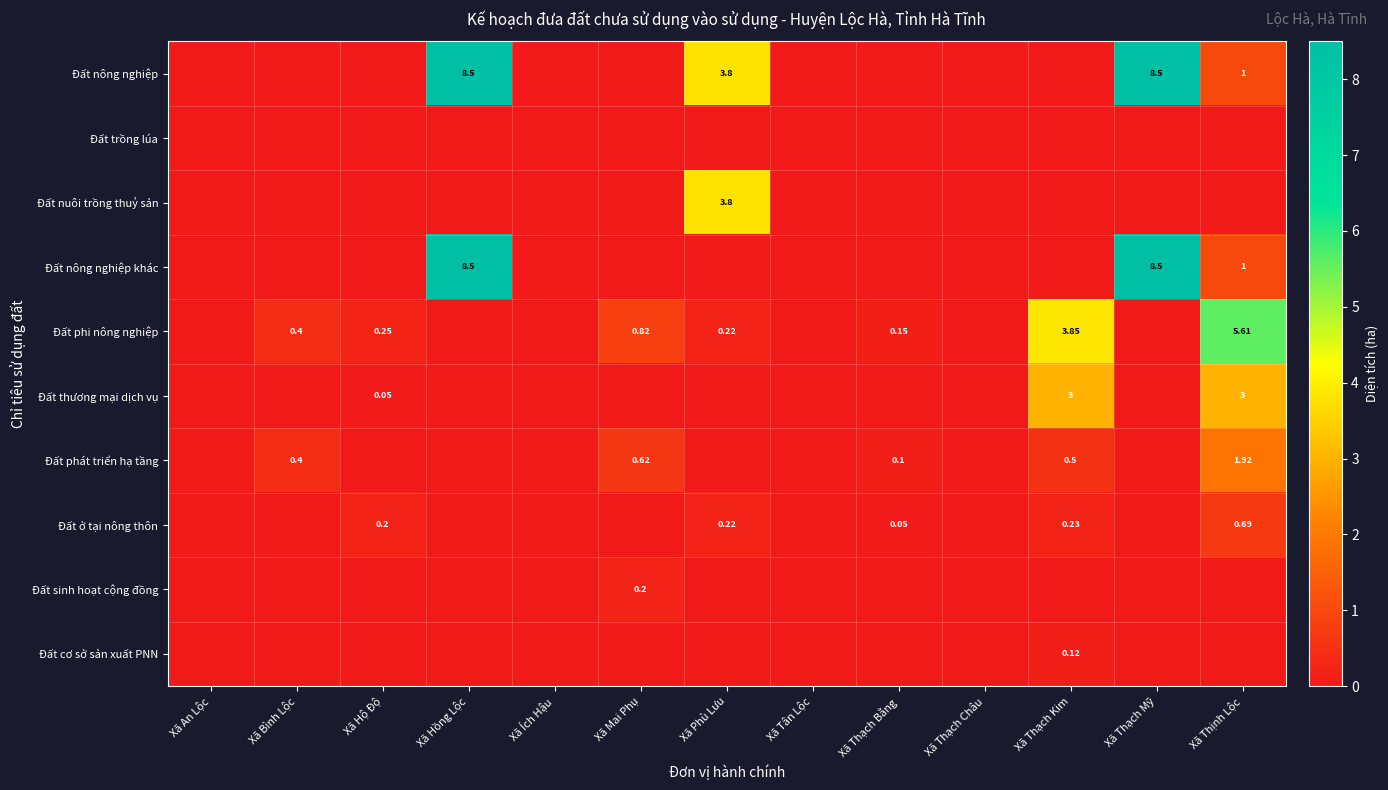

What is the total value across all series at Xã Bình Lộc?

0.8